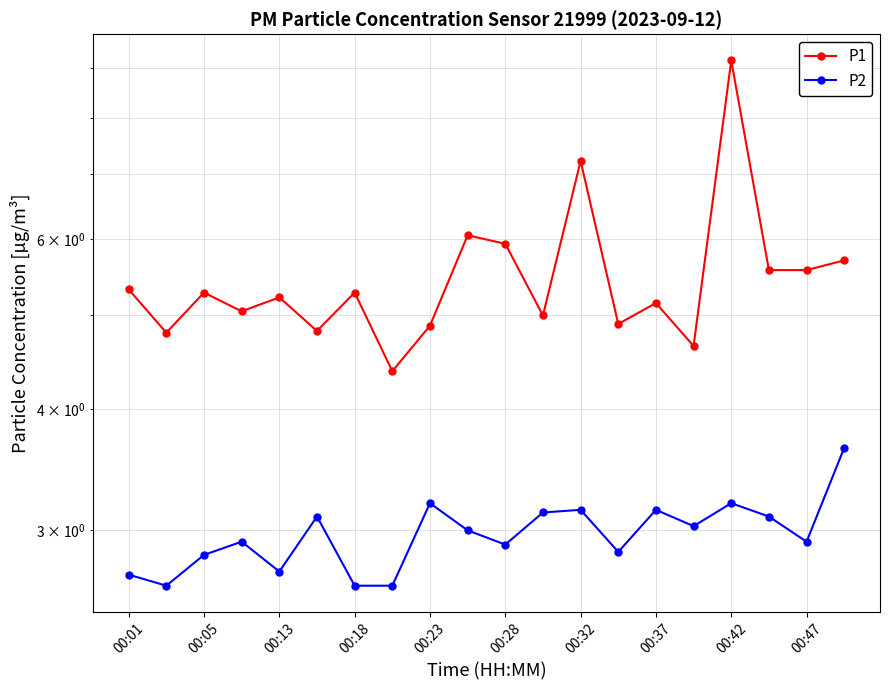

In P1, how many points are higher than both neighbors (excluding endpoints)?

7